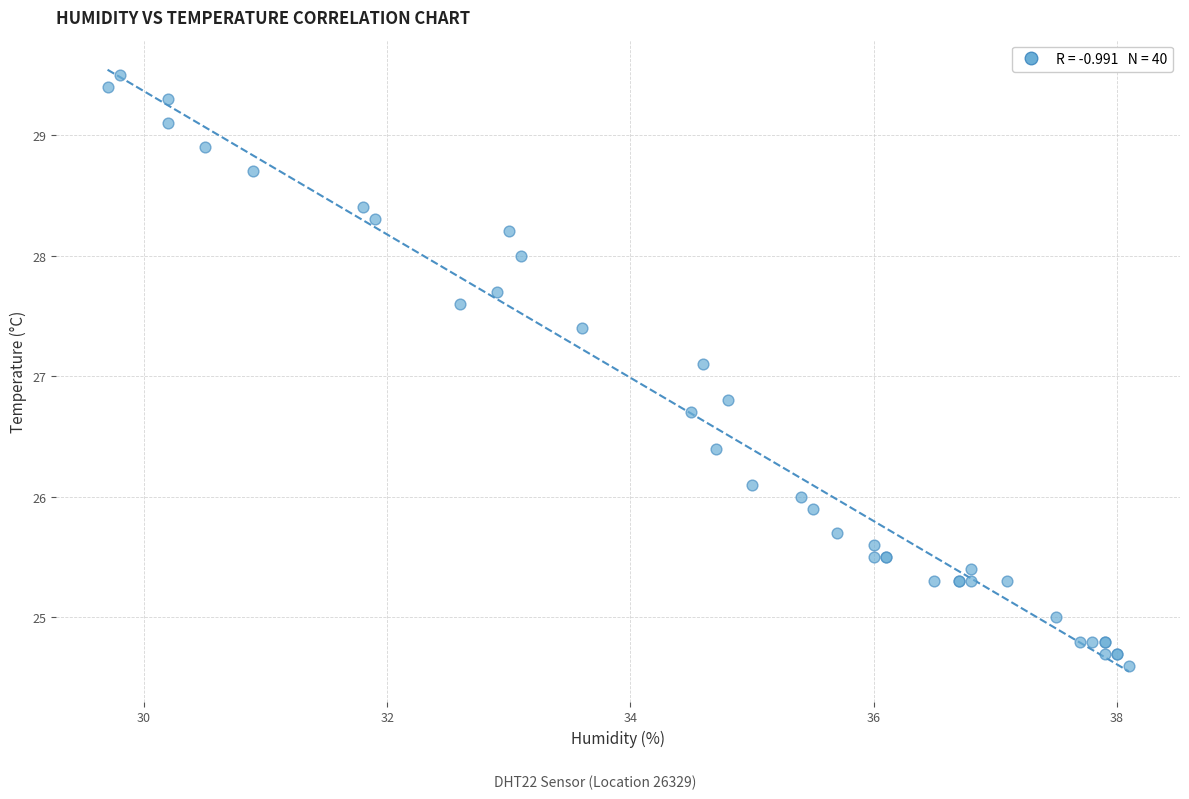

What Y value in the scatter plot is closest to 27?

27.1